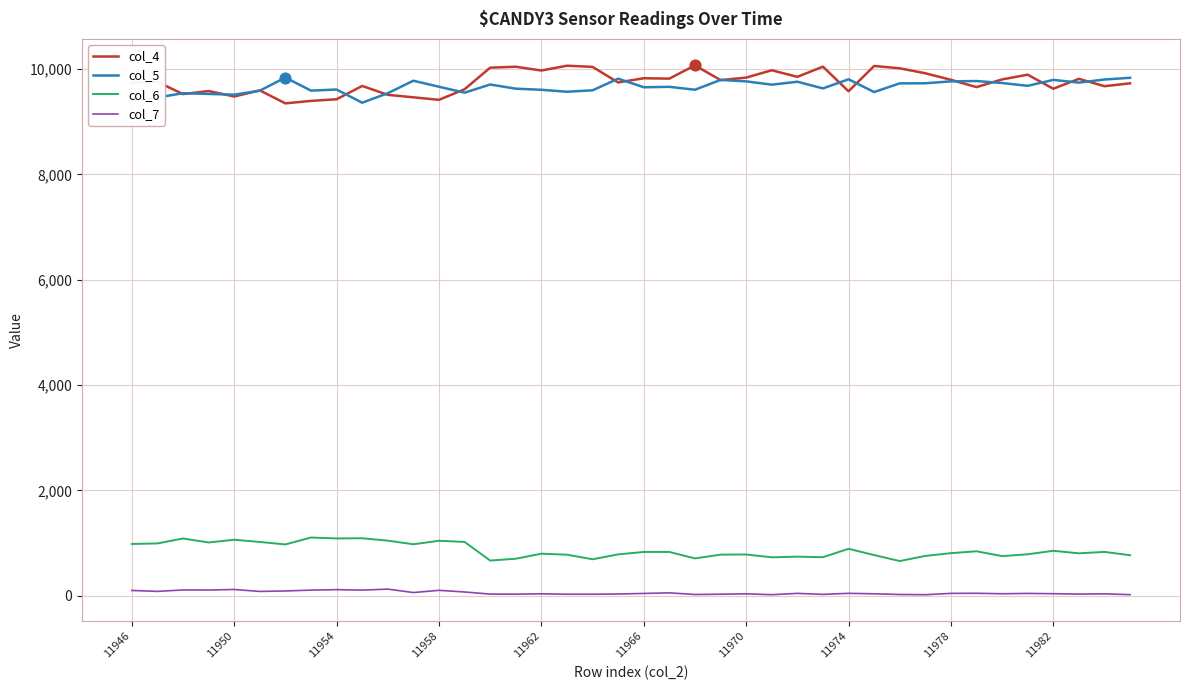

At how many categories does at least one series exceed 1319?

40